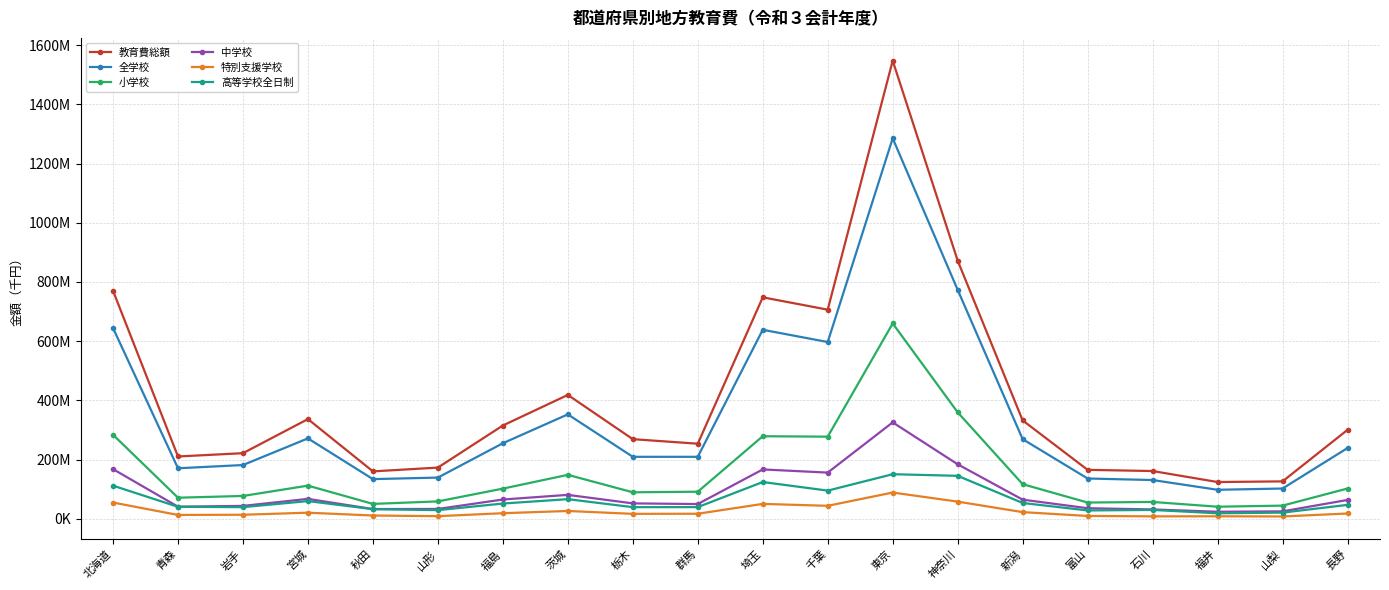

True or false: 特別支援学校 has more than 2 interior local peaks.

True